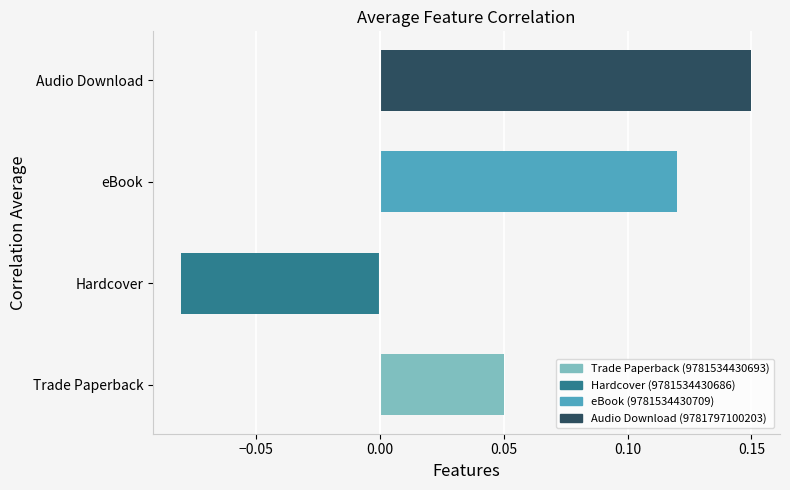

List the labels in order of value, largest first.

Audio Download, eBook, Trade Paperback, Hardcover